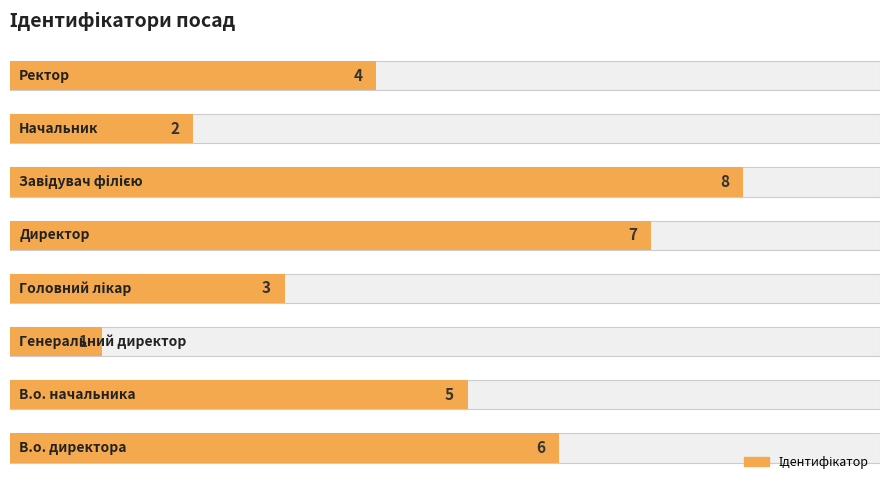

What is the greatest value displayed?

8